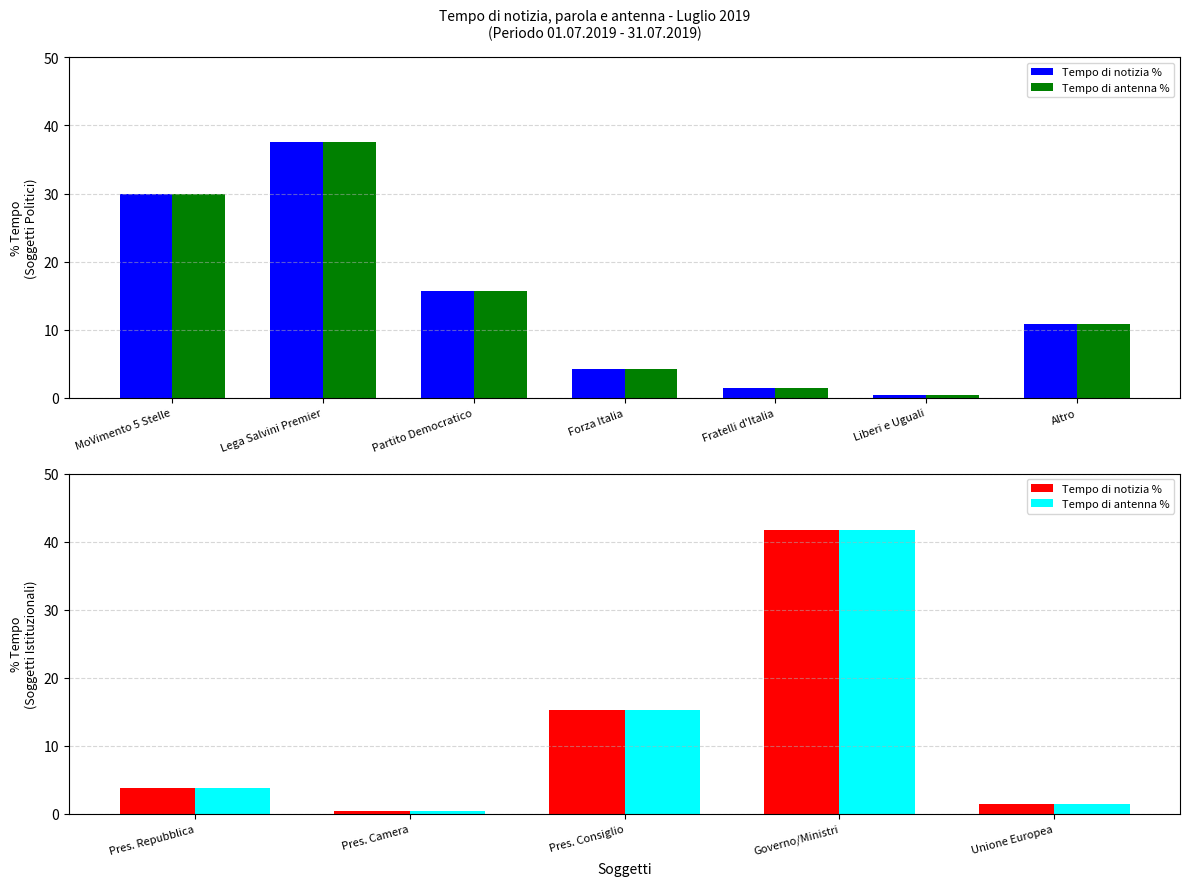

How many bars are there in each group?

2